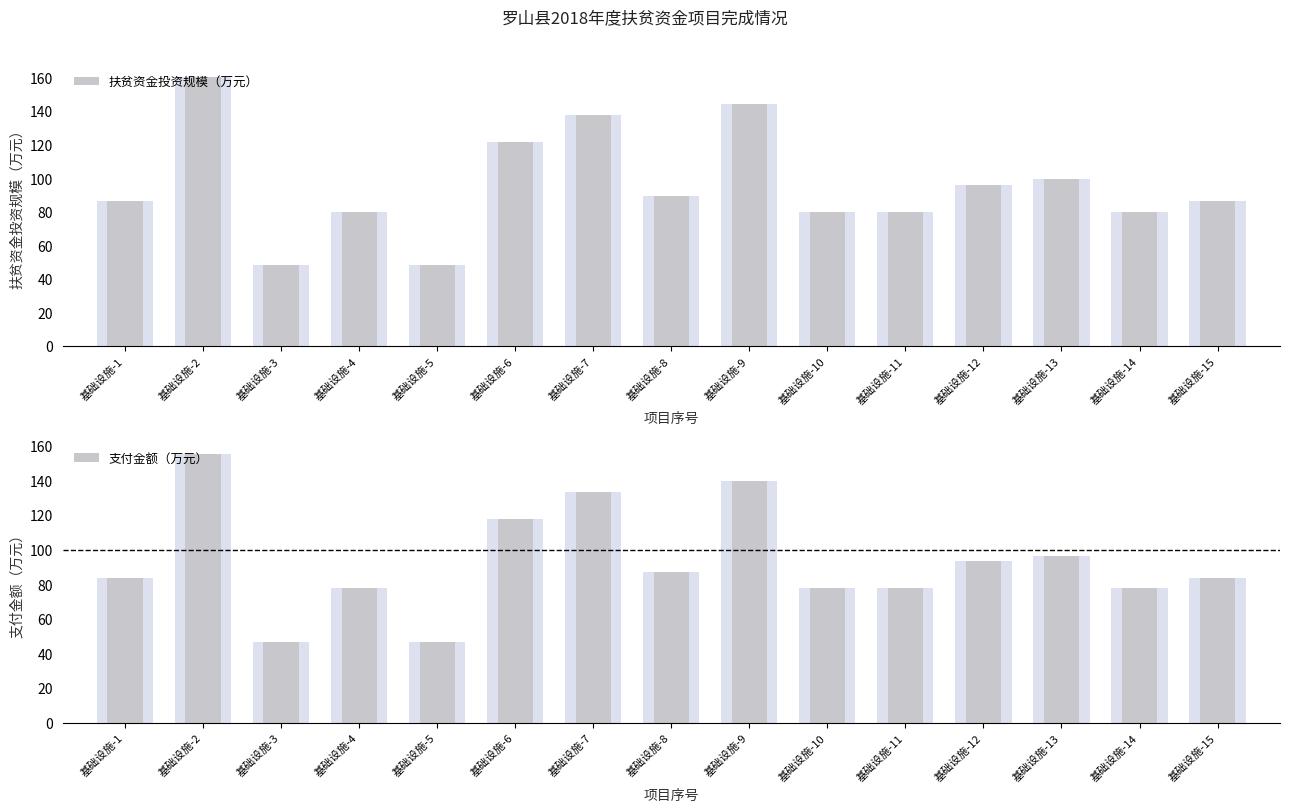

What is the value of the 扶贫资金投资规模（万元） bar at the 8th from the left?

89.6